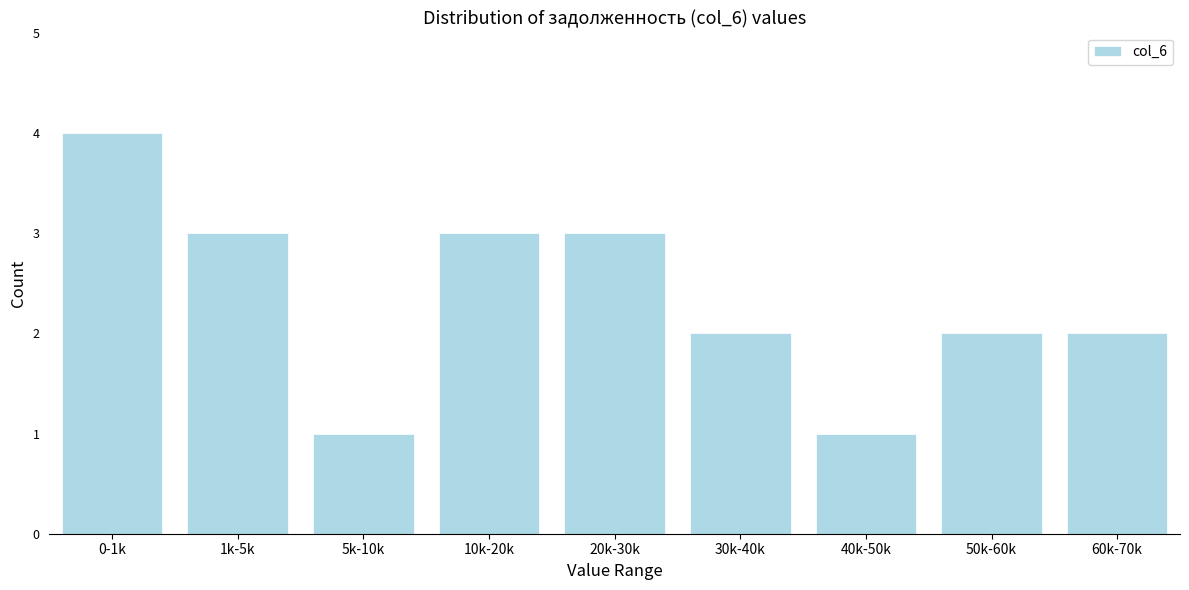

Reading left to right, extract all data points from this chart.

0-1k=4	1k-5k=3	5k-10k=1	10k-20k=3	20k-30k=3	30k-40k=2	40k-50k=1	50k-60k=2	60k-70k=2